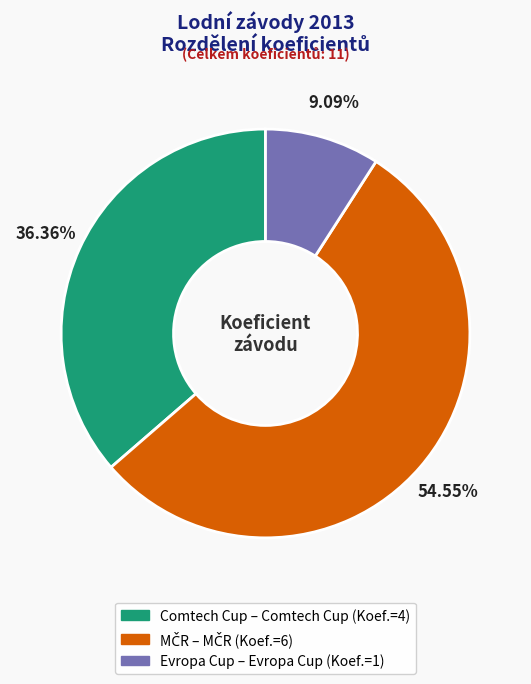

Is there a majority slice in this chart?

Yes